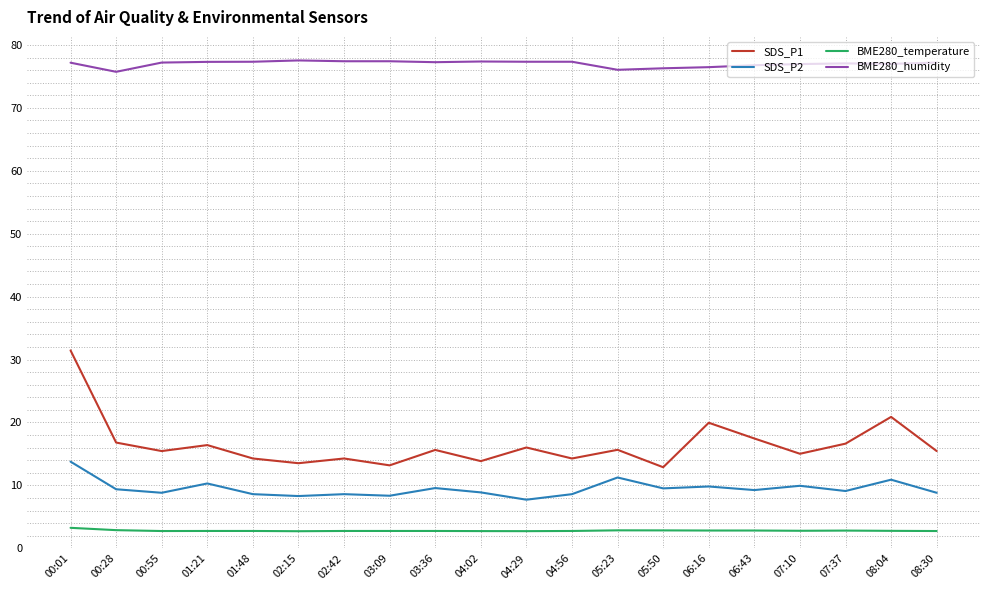

Count the number of data series in this chart.

4